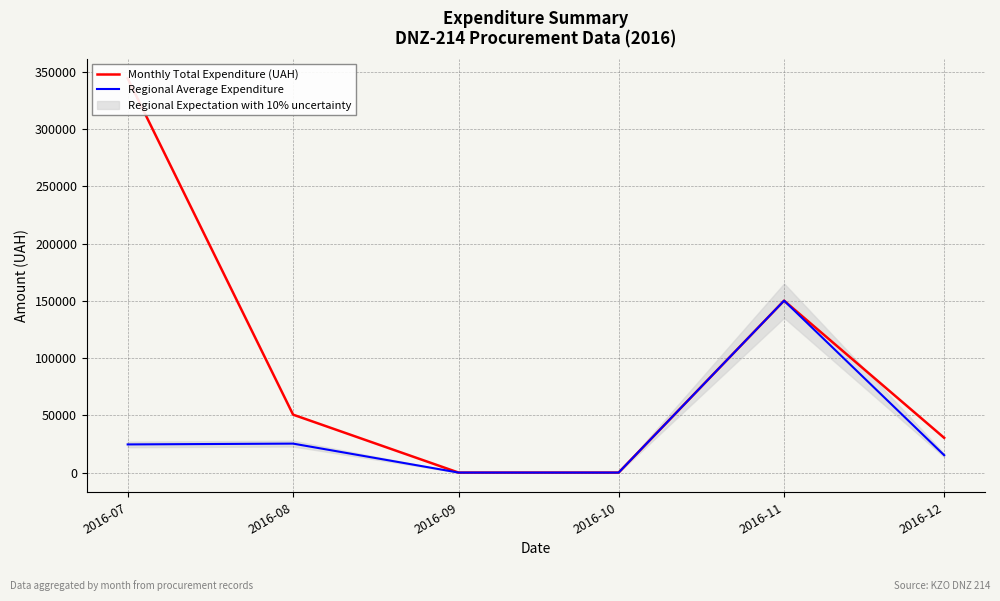

True or false: Monthly Total Expenditure (UAH) has a value of 179292.8 at 2016-09.

False